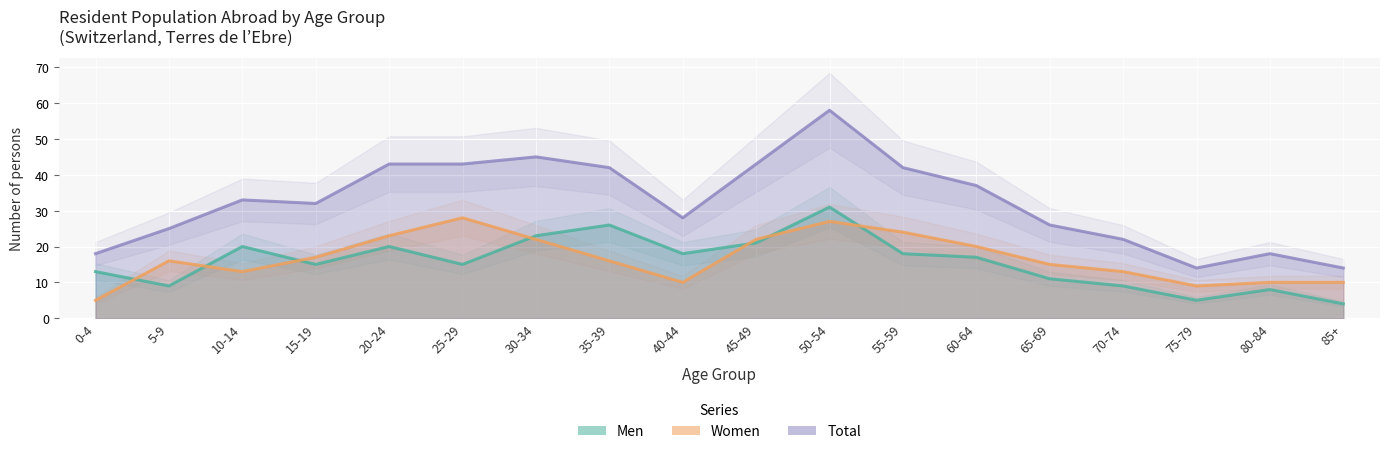

What is the value of the Men point at the 9th from the left?

18